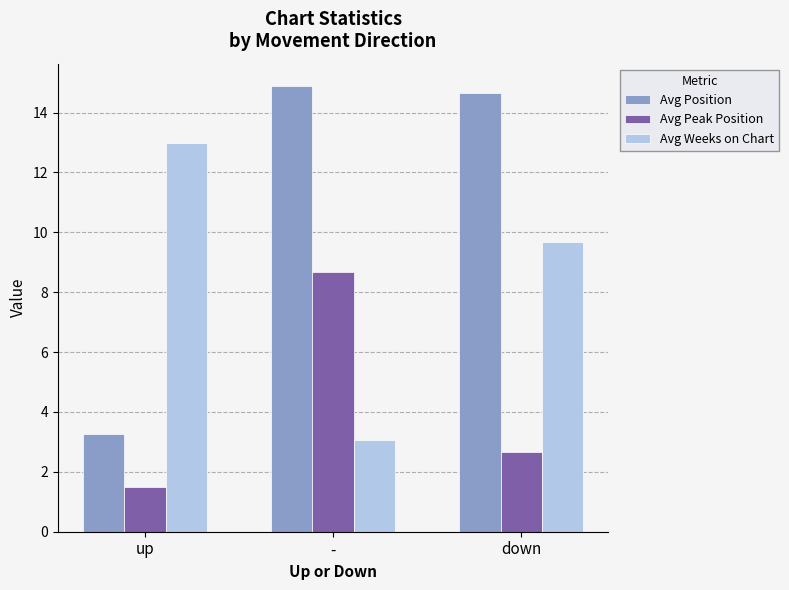

What position from the left is down?

3